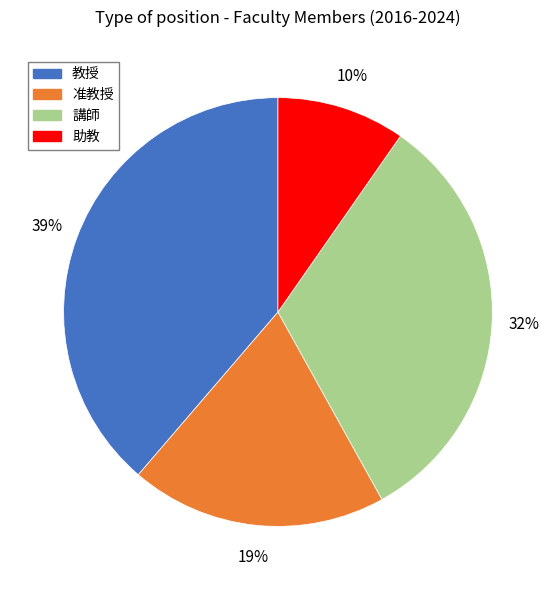

What percentage is the 准教授 slice, to the nearest percent?

19%